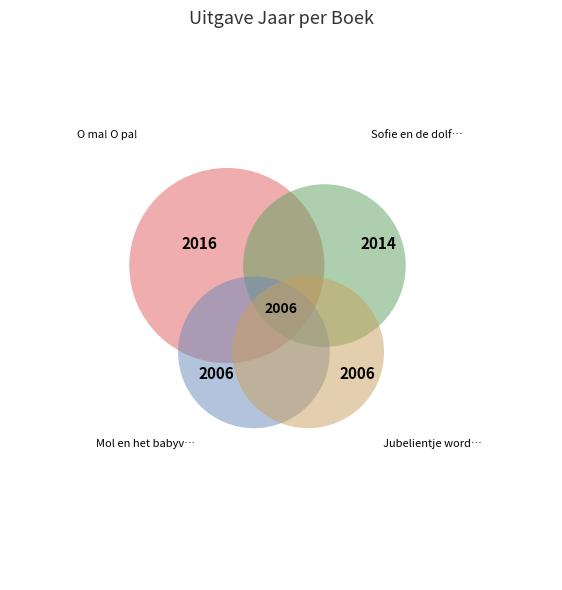

Rank the categories by value from lowest to highest.

Mol en het babyvogeltje, Jubelientje wordt wild, Sofie en de dolfijnen, O ma! O pa!